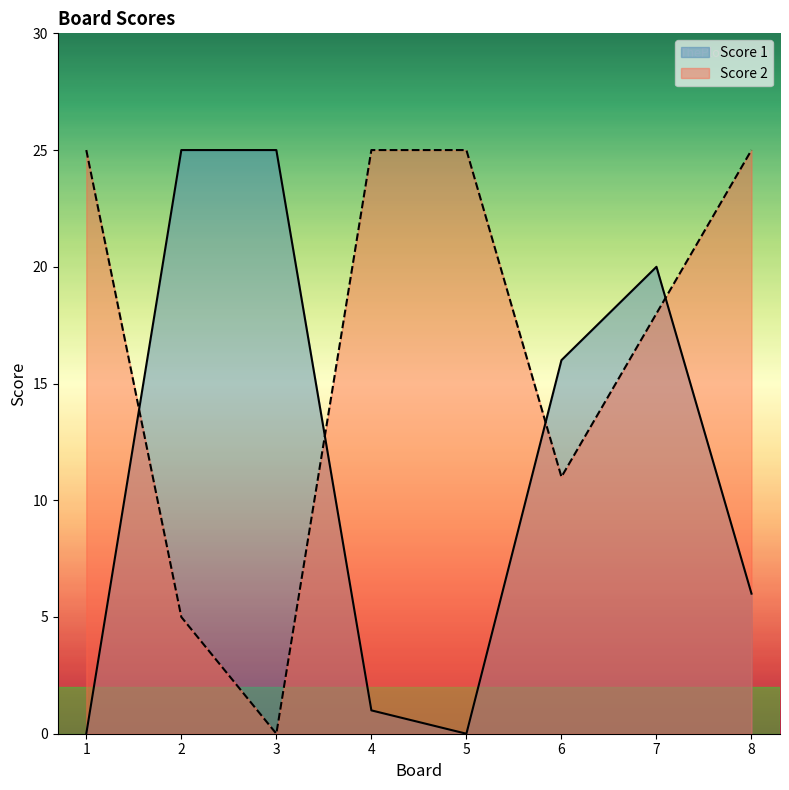

Which series has the largest total across all categories?

Score 2